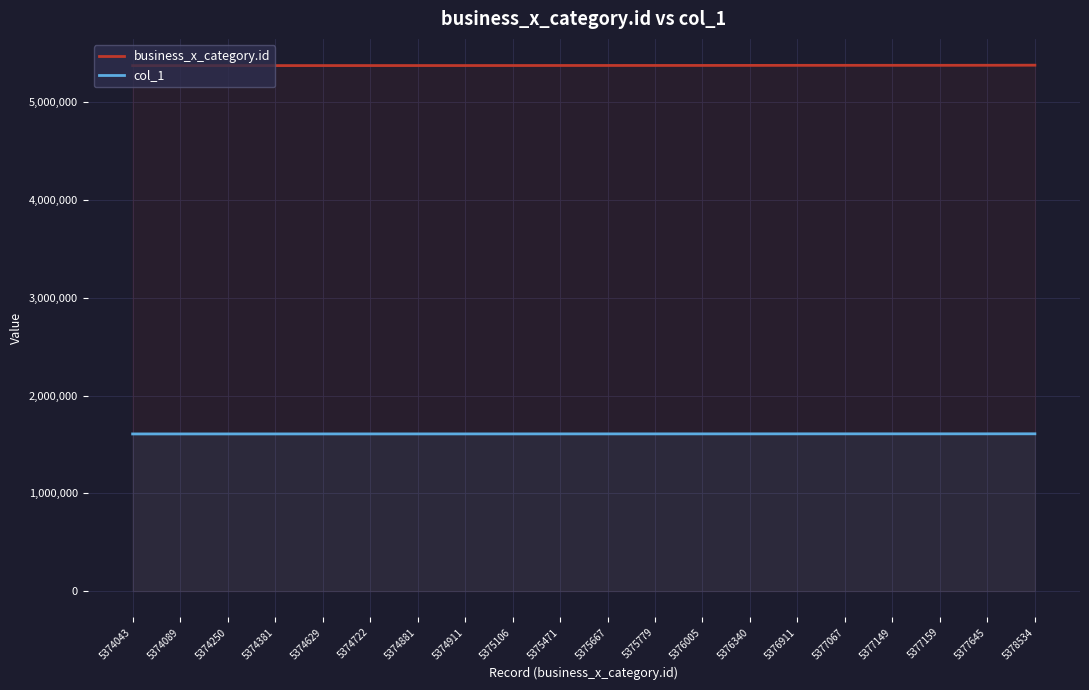

Which category has the highest value across all series?

5378534